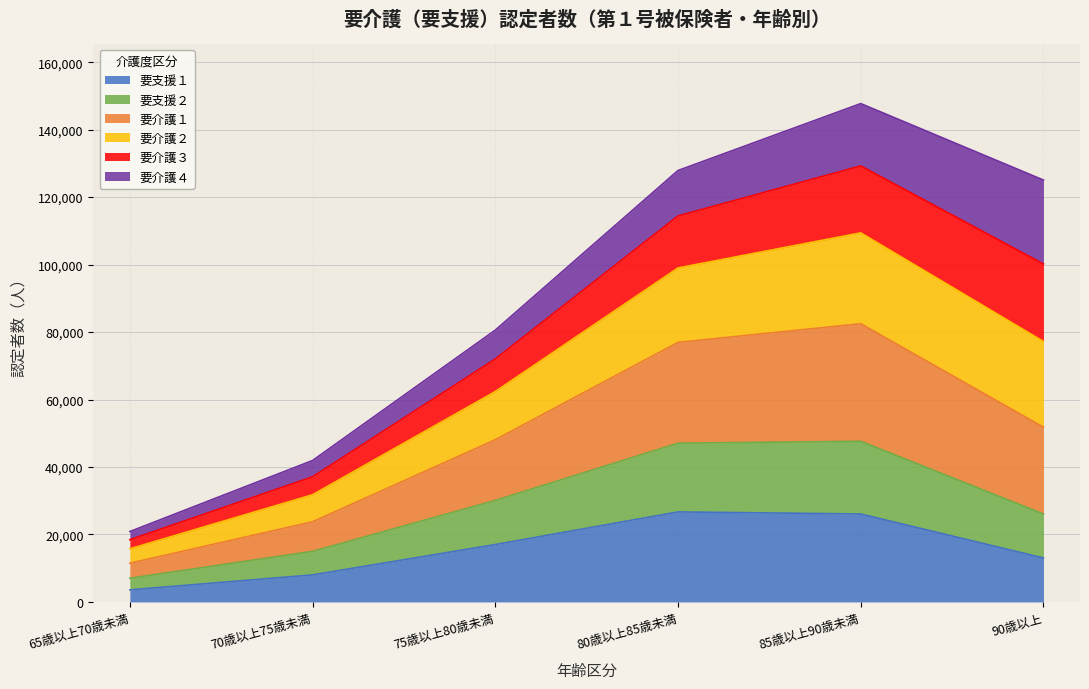

Which label corresponds to the largest value in the chart?

85歳以上90歳未満